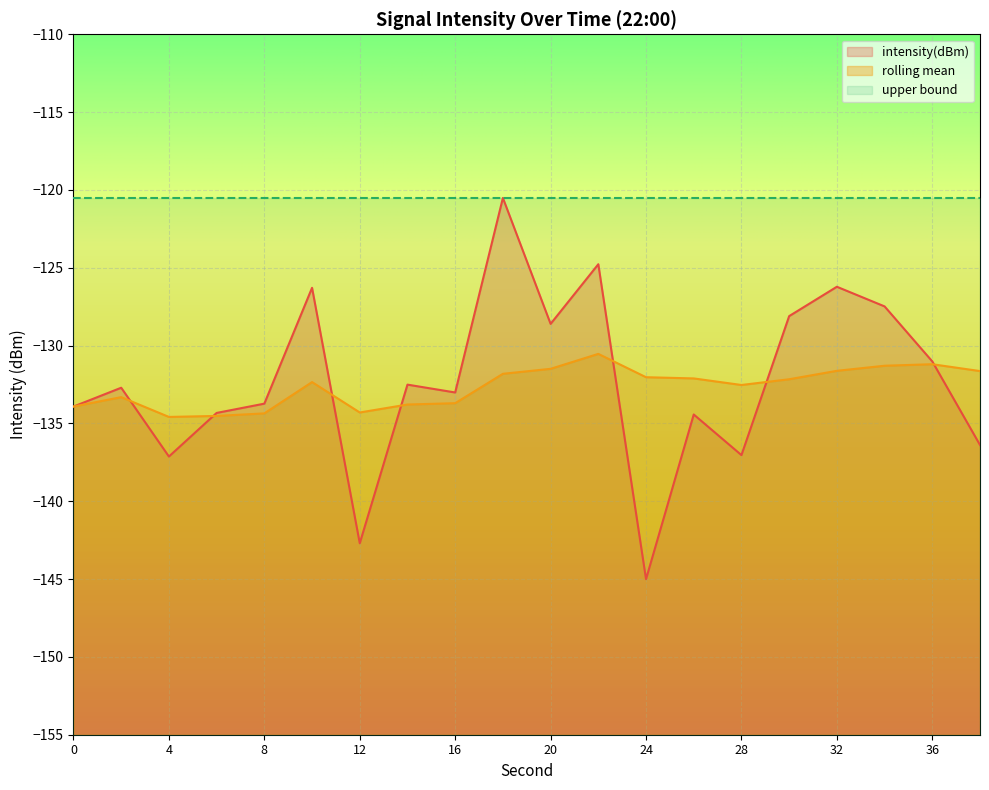

What are all the series names shown in the legend?

intensity(dBm), rolling mean, upper bound